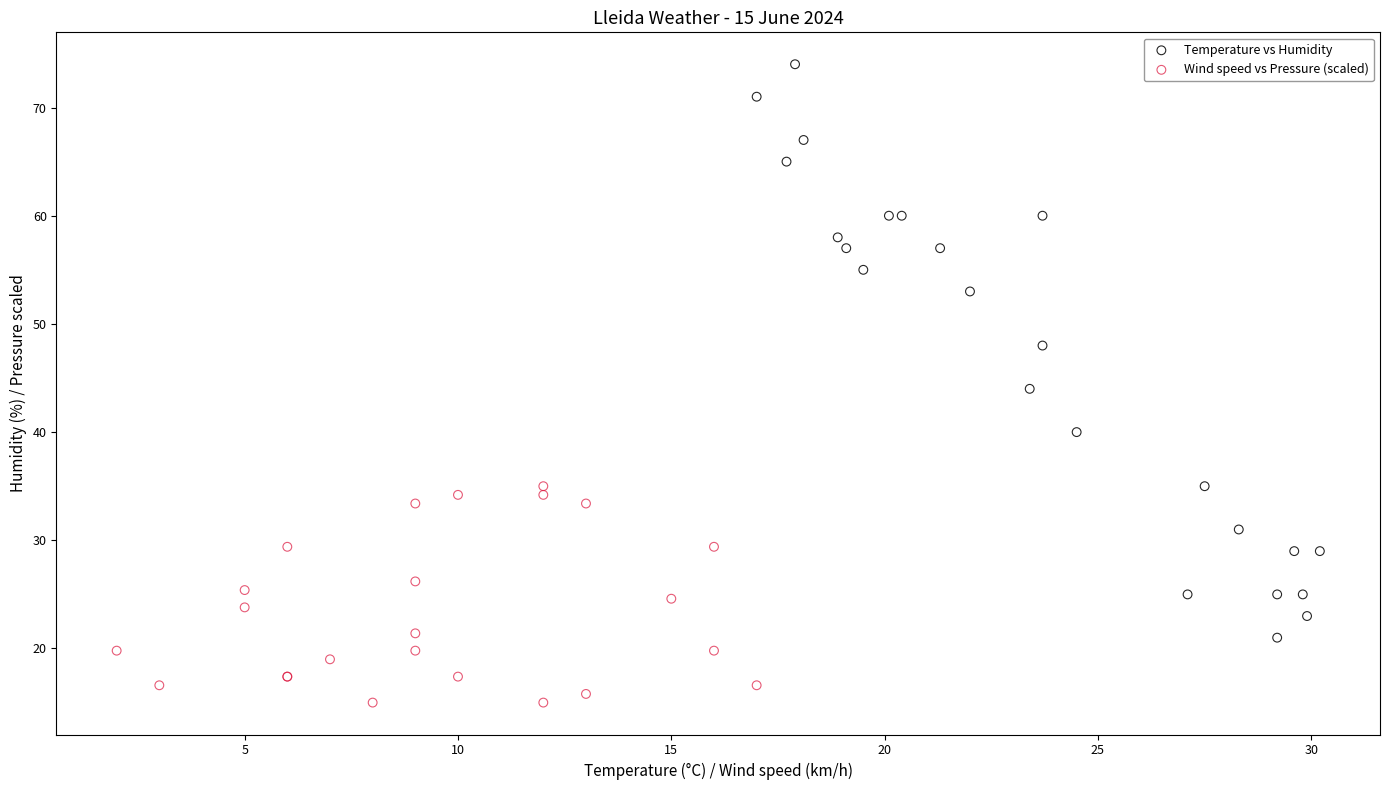

Which series reaches the minimum Y coordinate?

Wind speed vs Pressure (scaled)